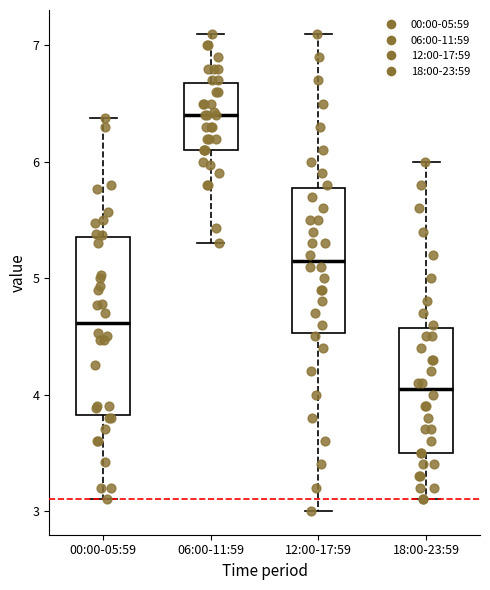

Which box is the tallest, from its lower edge to its upper edge?

00:00-05:59